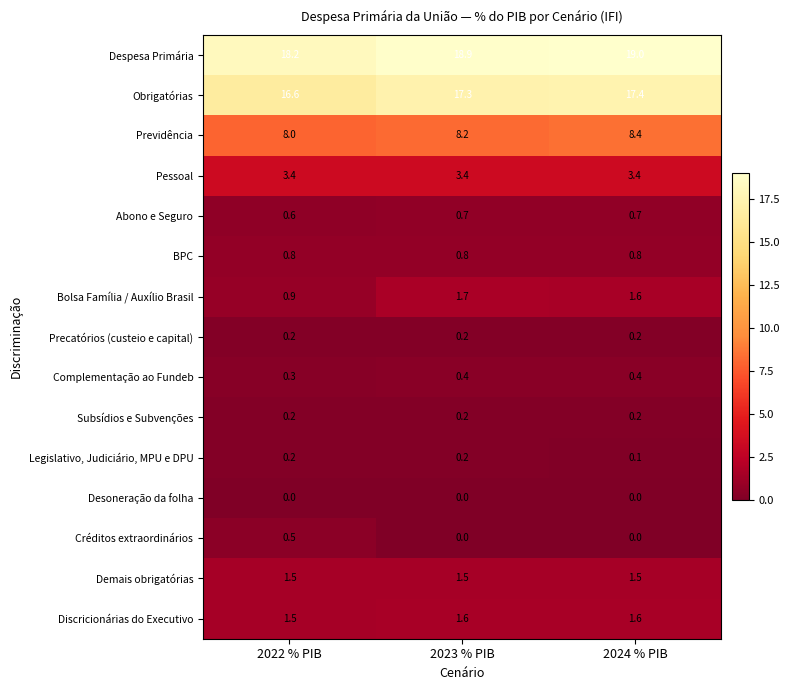

What is the spread (max minus min) of values at 2022 % PIB?

18.2